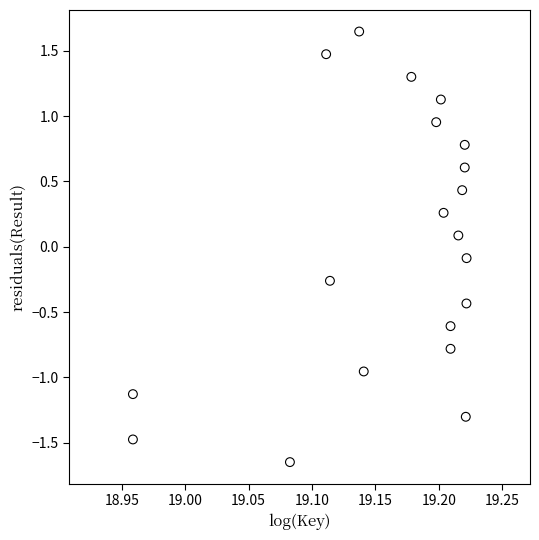

What is the range of Y values (max minus min)?

3.3